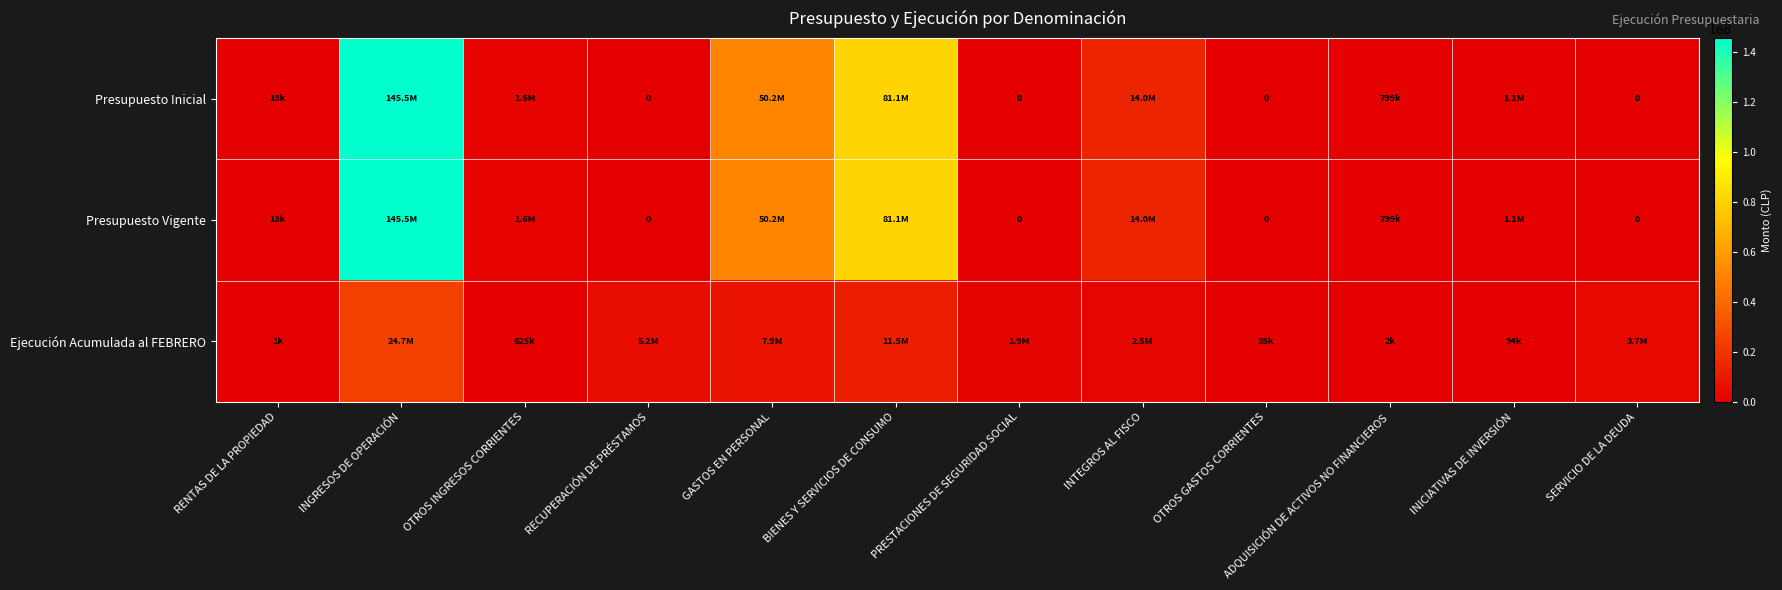

What is the spread (max minus min) of values at INGRESOS DE OPERACIÓN?

120810471